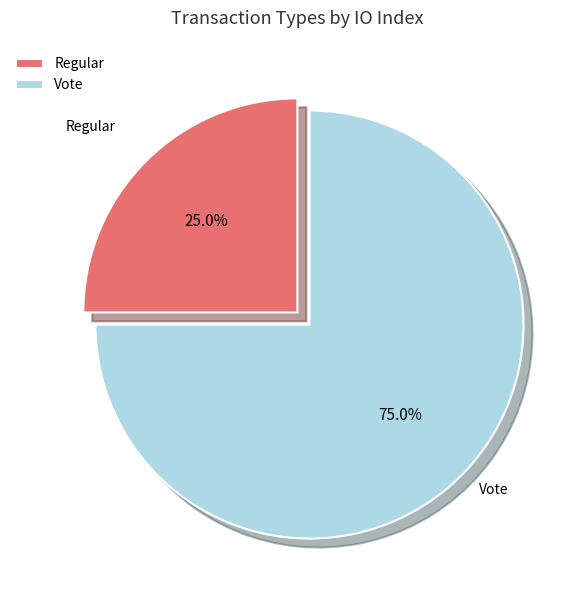

Which category accounts for the majority?

Vote